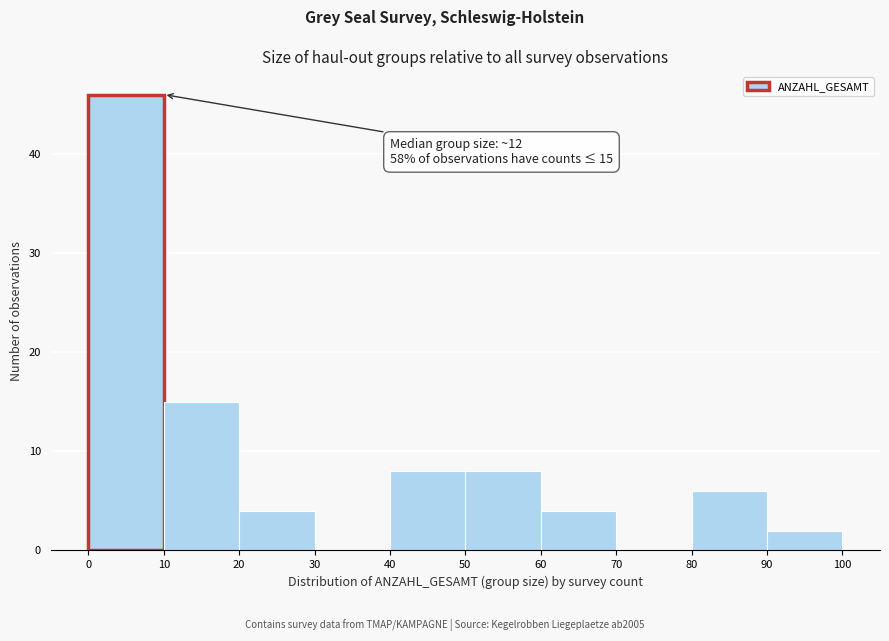

Which range on the x-axis has the tallest bar?

0 to 10